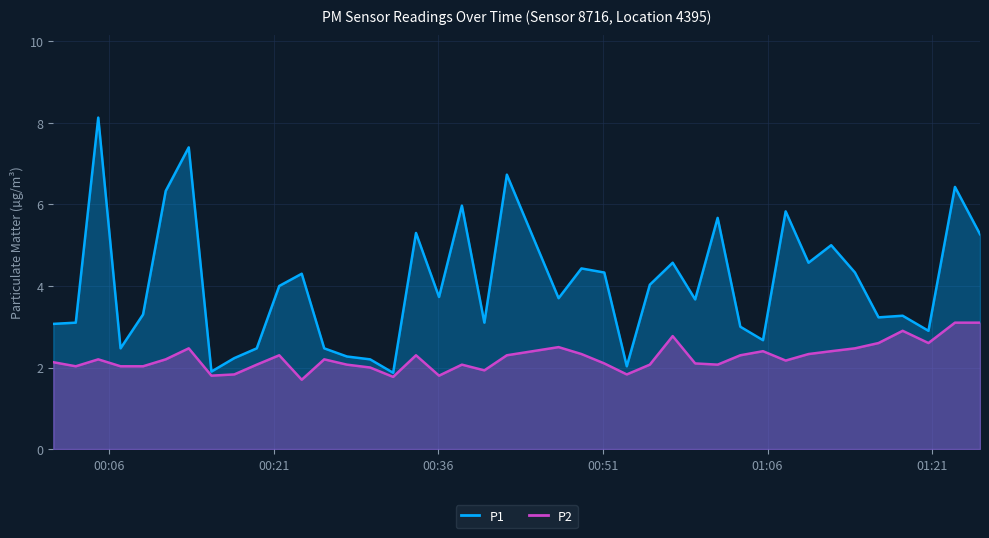

Is it true that P1 equals 1.8 at 2022-10-17T01:01:27?

False